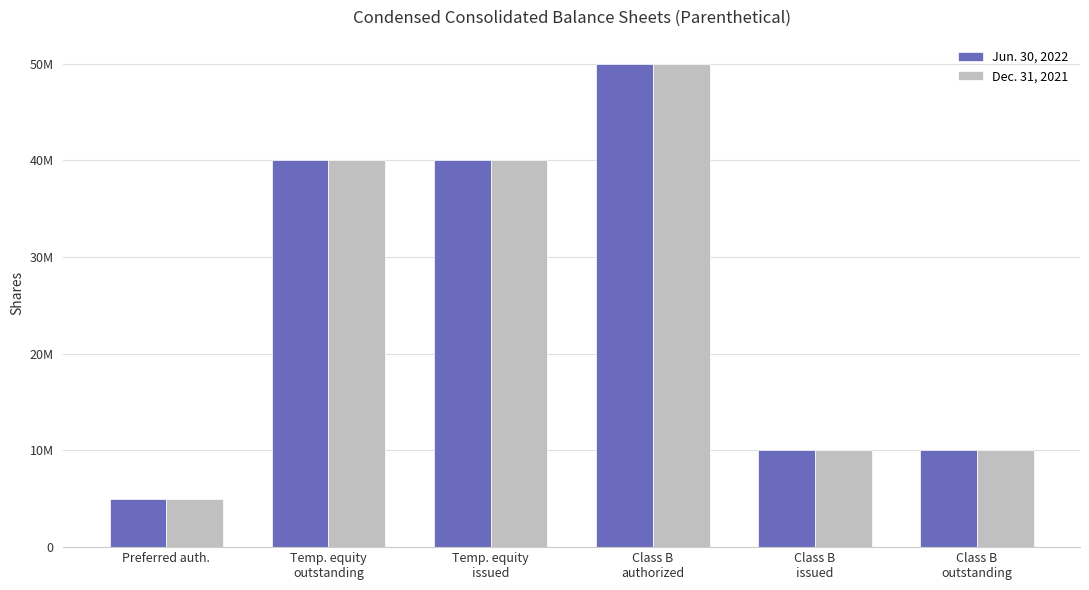

Which has a higher value, Class B
issued or Class B
outstanding?

Class B
issued